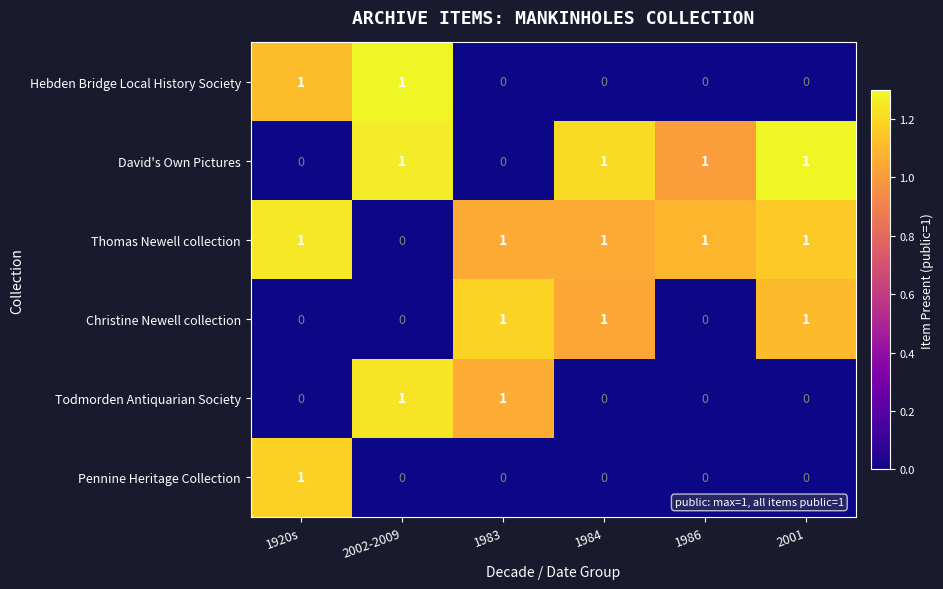

At how many categories does at least one series exceed 0?

6